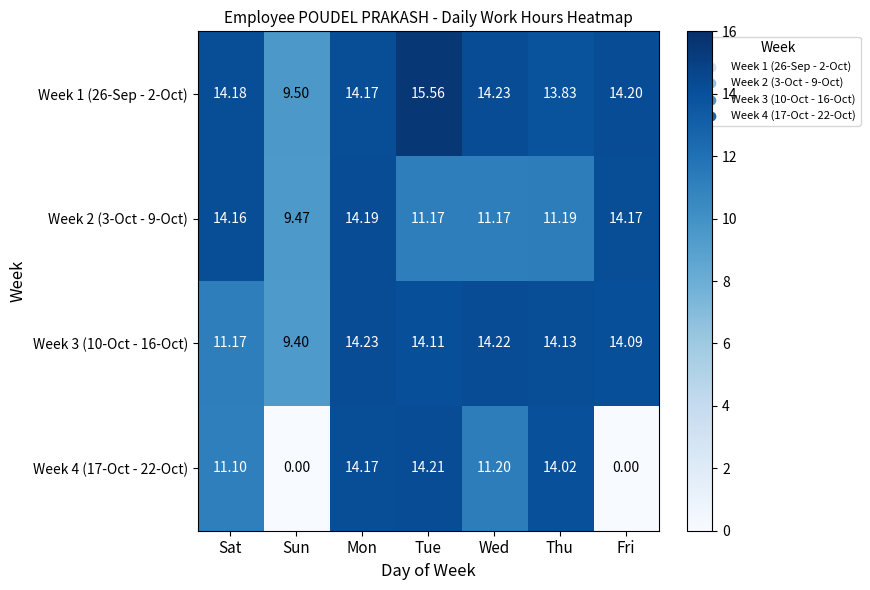

Which series changed the most between Wed and Fri?

Week 4 (17-Oct - 22-Oct)